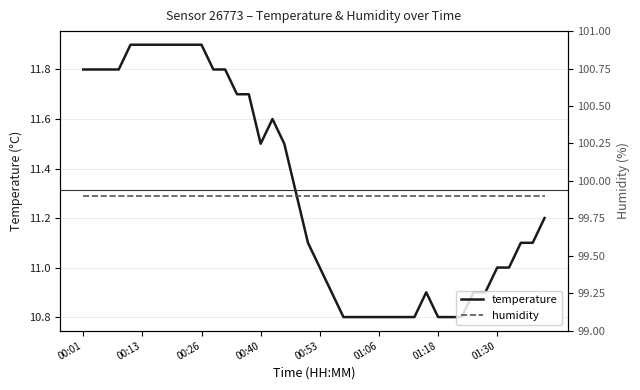

What are all the series names shown in the legend?

temperature, humidity